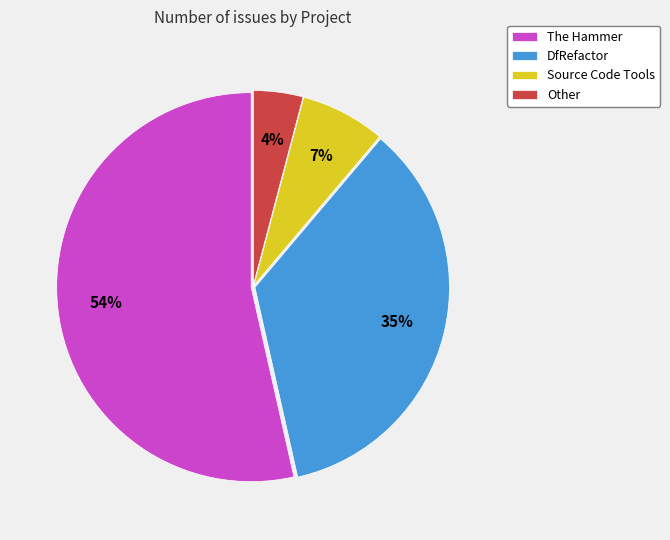

Do Source Code Tools and Other together represent more than half of the pie?

No